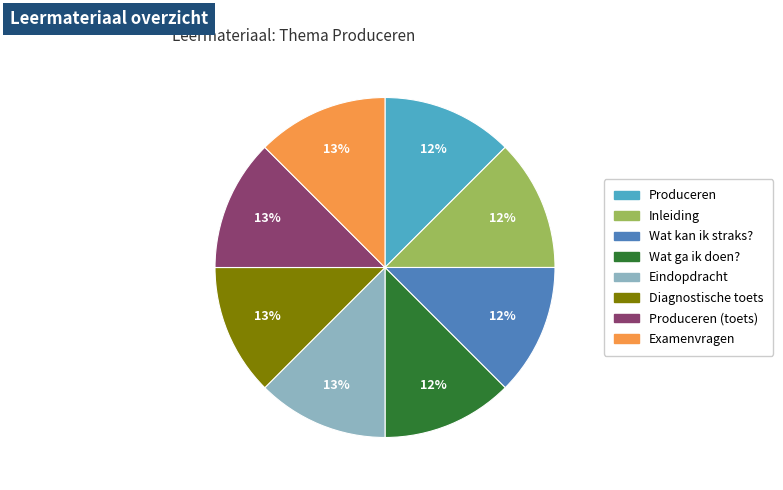

To the nearest percent, what is the average slice percentage?

12%